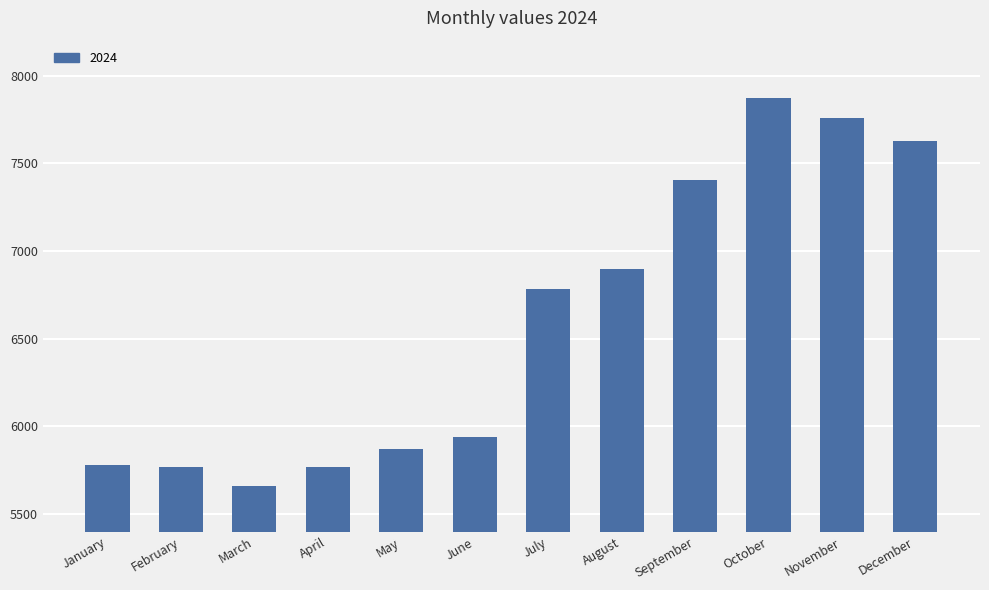

Between September and August, which is larger?

September